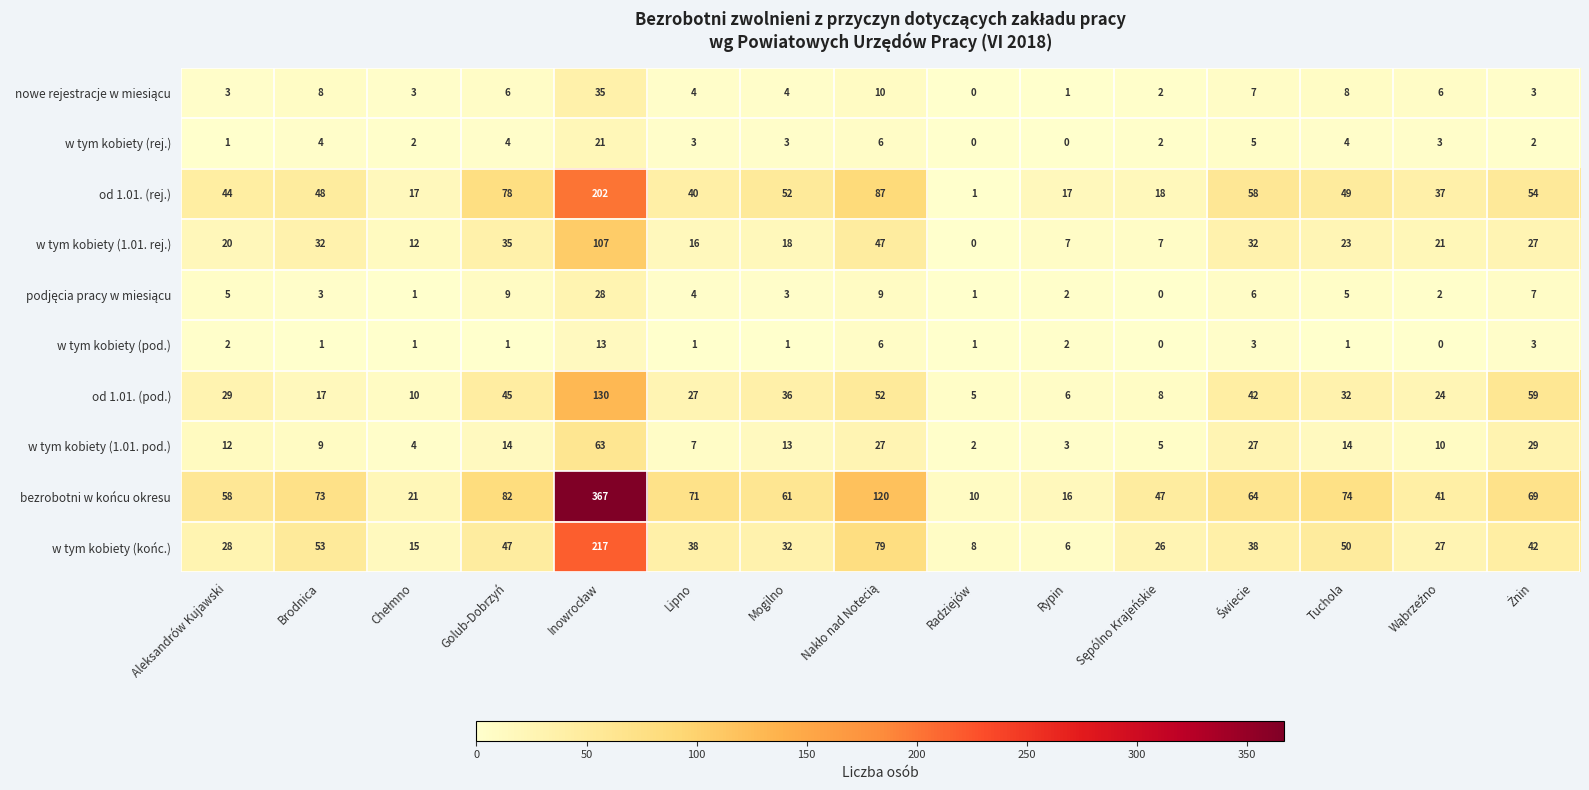

Between Golub-Dobrzyń and Lipno, which series saw the biggest shift?

od 1.01. (rej.)